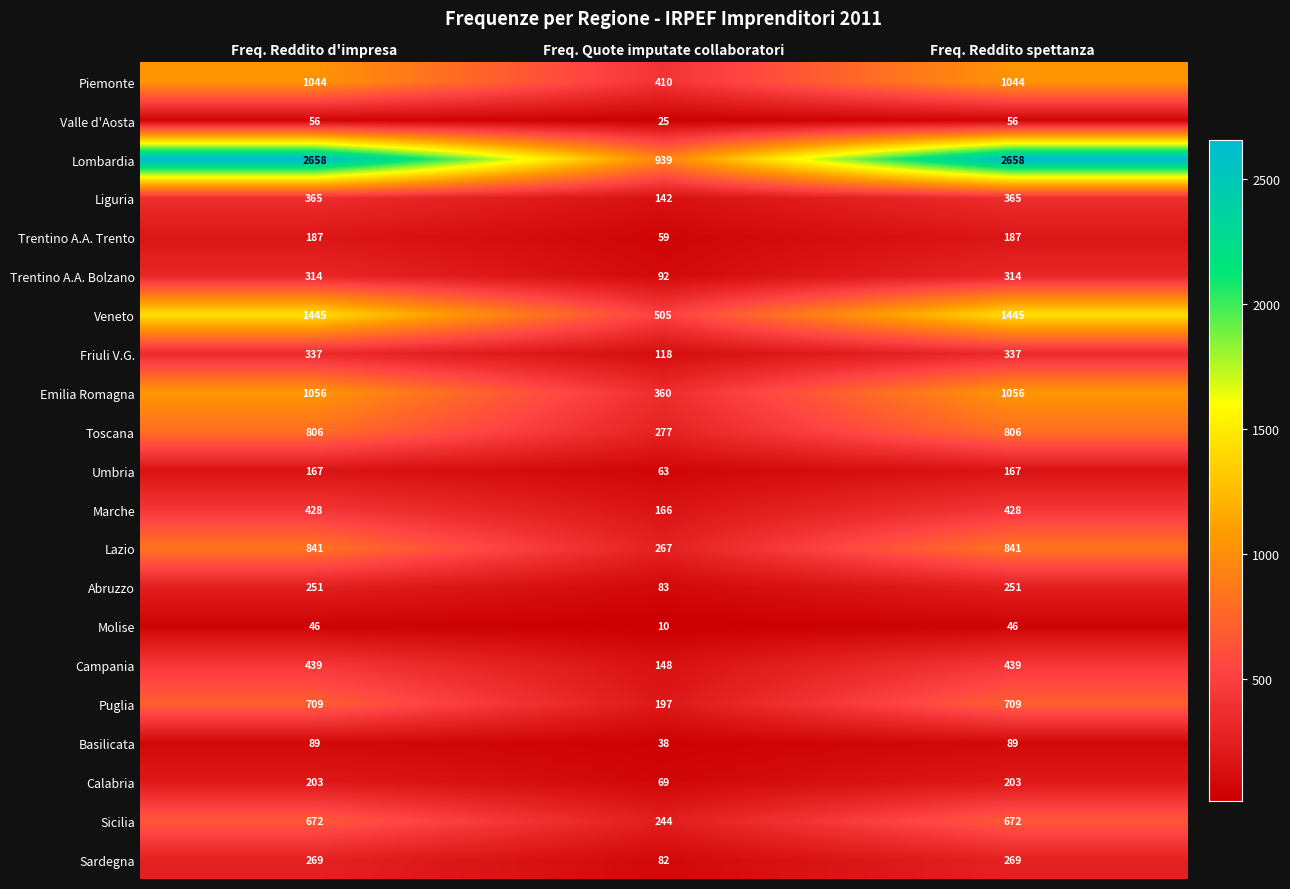

Between Freq. Quote imputate collaboratori and Freq. Reddito spettanza, which series saw the biggest shift?

Lombardia